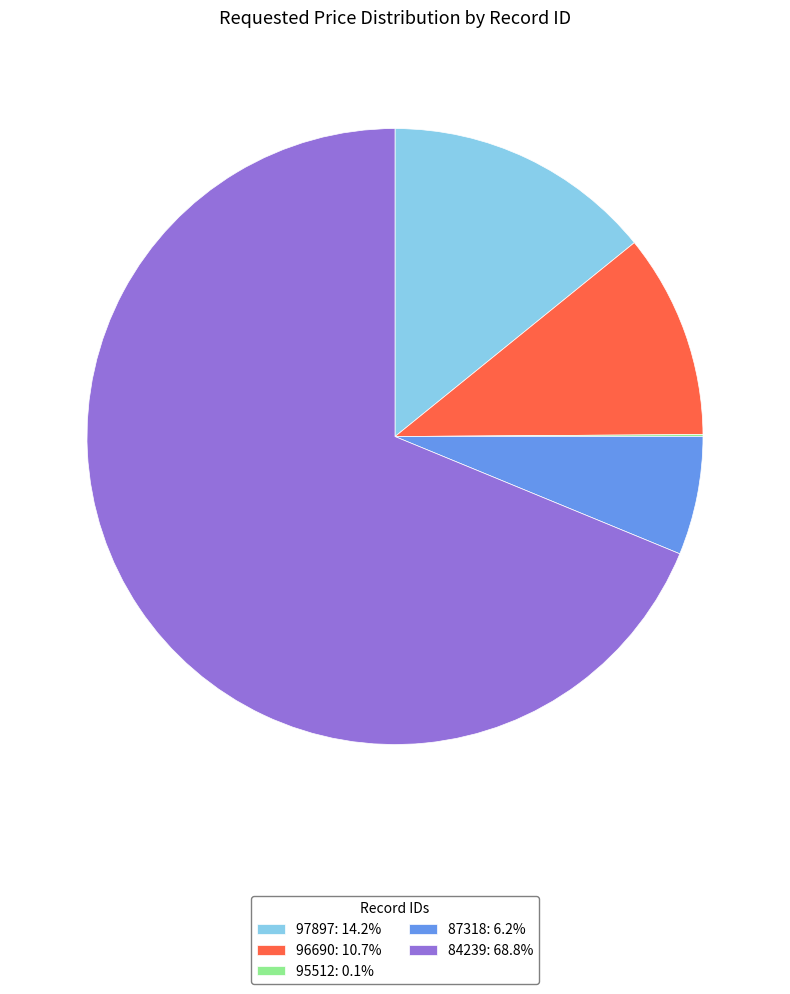

Is there a majority slice in this chart?

Yes